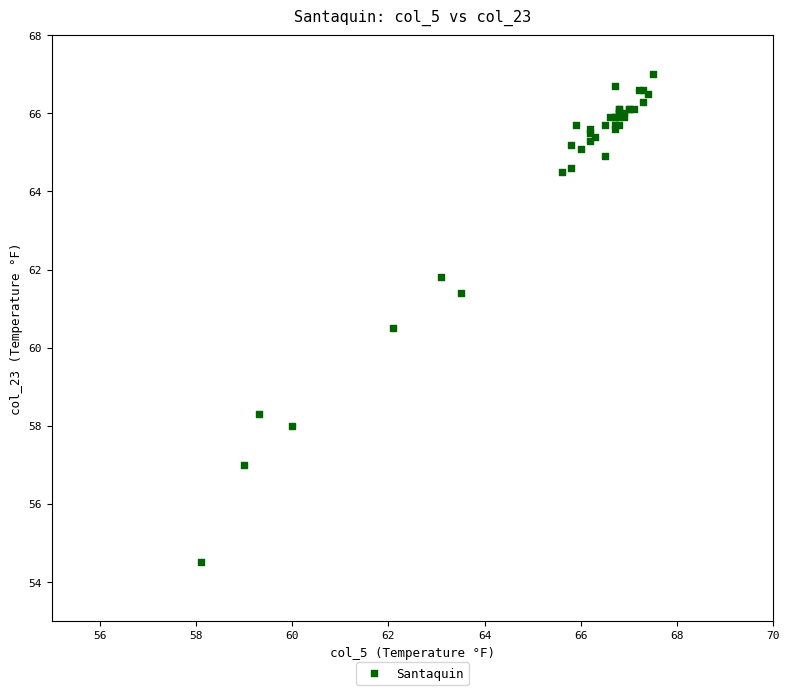

What Y value in the scatter plot is closest to 60?

60.5